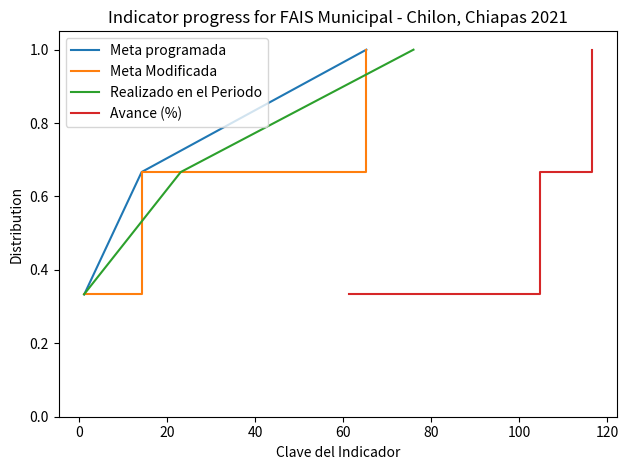

What position from the left is 20?

3